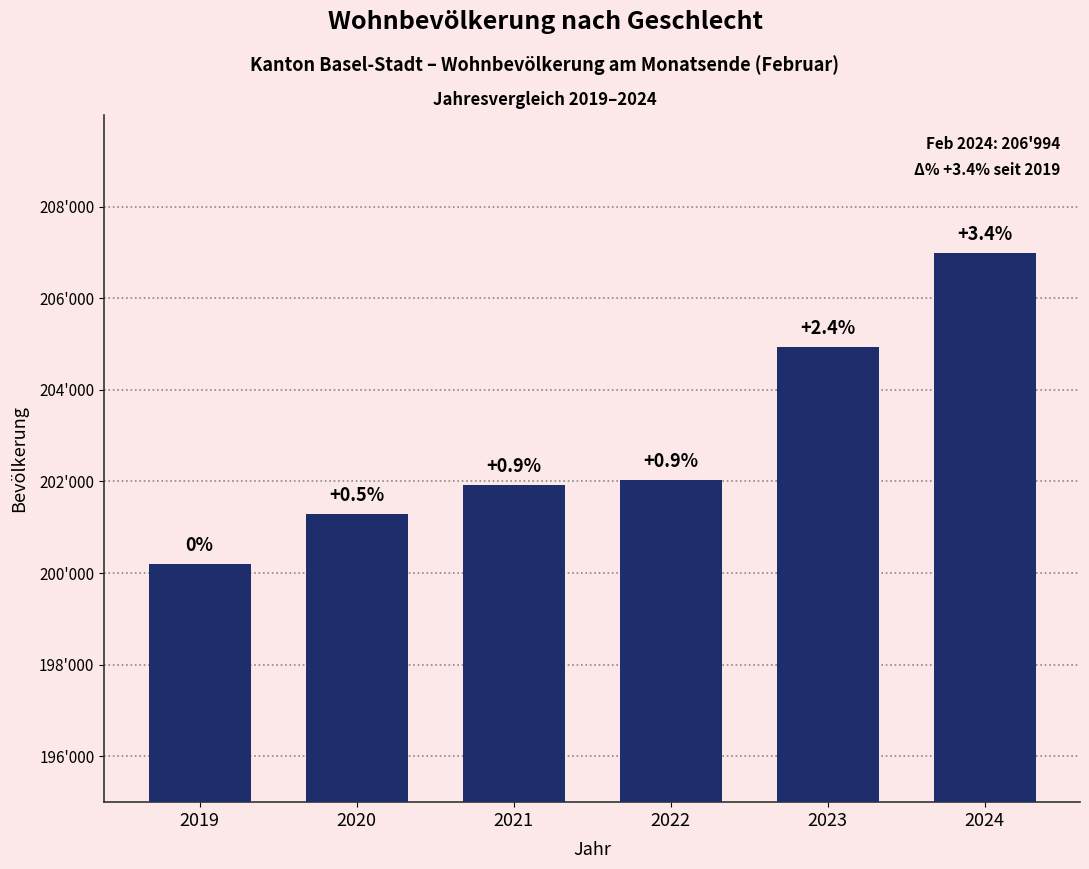

Are the bars horizontal?

No